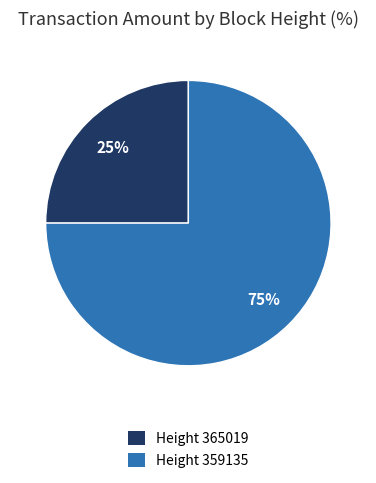

To the nearest percent, what percentage of the pie is Height 359135?

75%